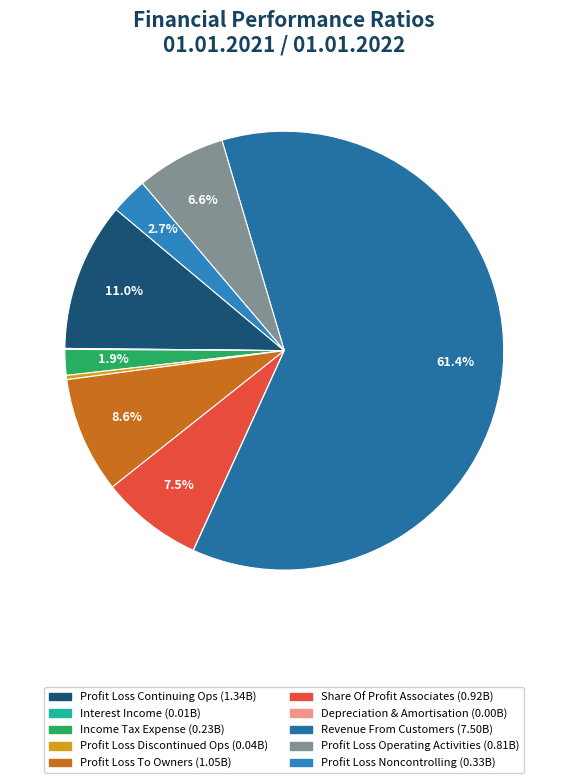

To the nearest percent, what is the average slice percentage?

10%